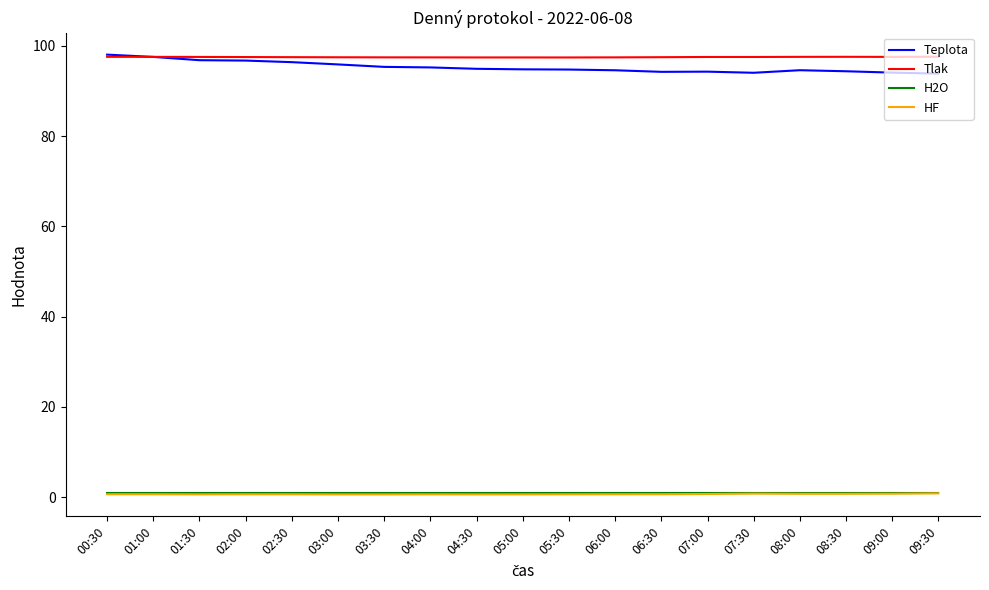

True or false: Teplota and HF cross at least once.

False